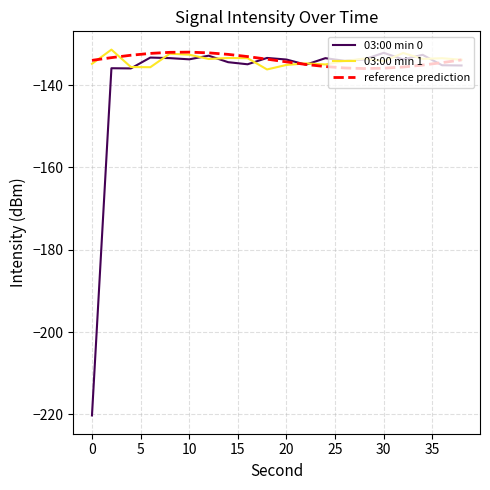

What is the minimum value shown in the chart?

-220.3